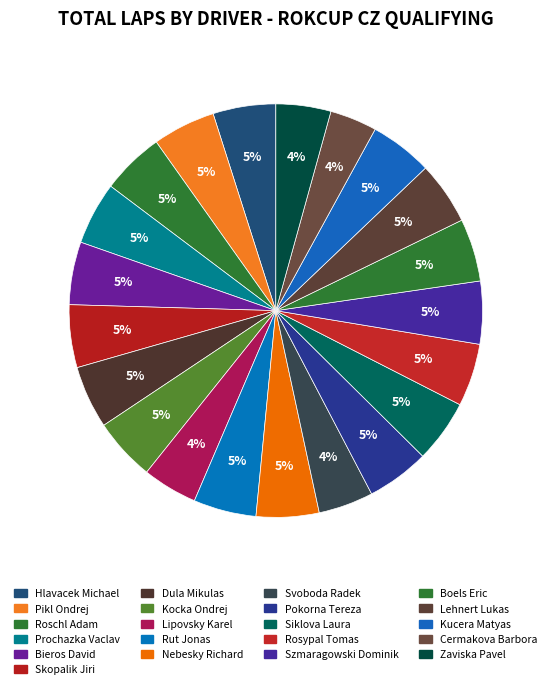

How many slices are in this pie chart?

21